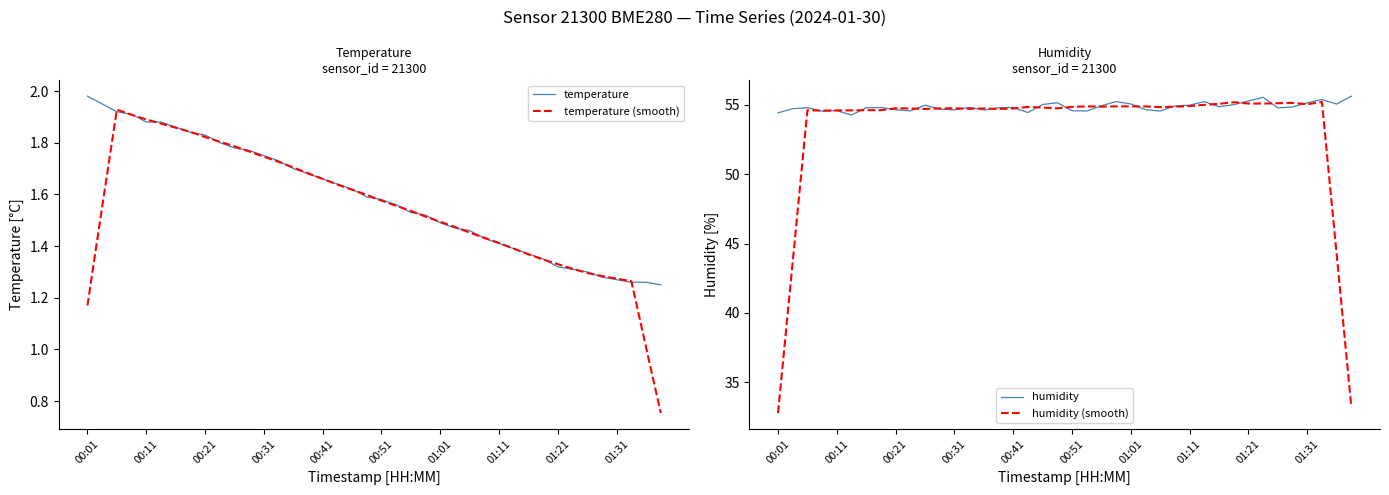

What is the label of the 2nd point from the left?

00:11